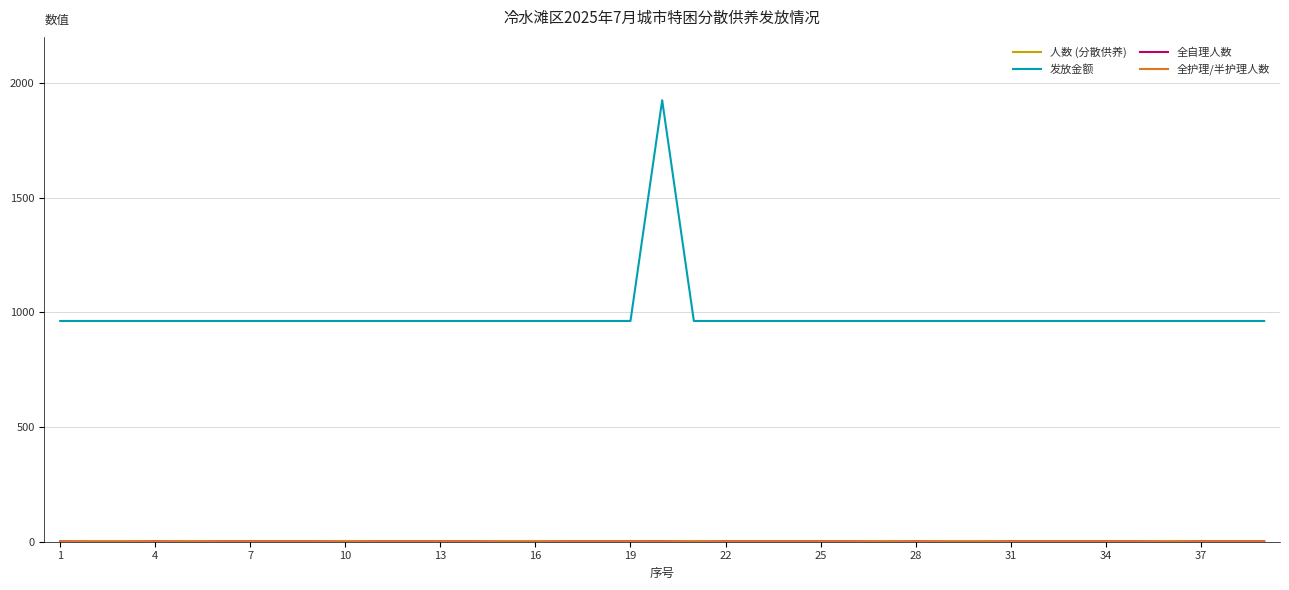

Which series has the largest total across all categories?

发放金额